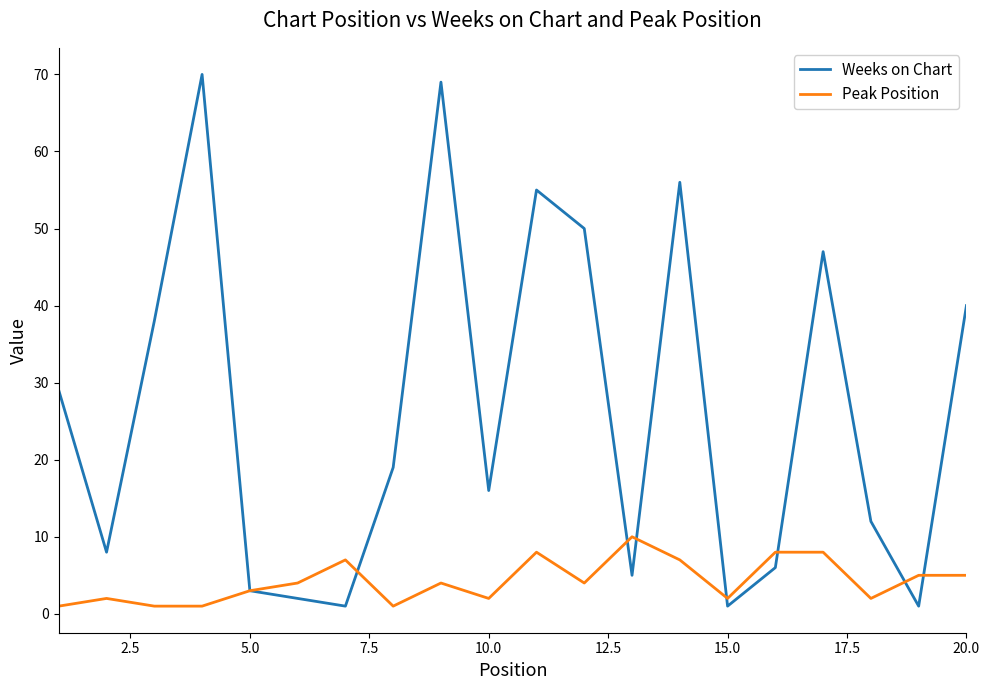

How many lines are shown in the chart?

2